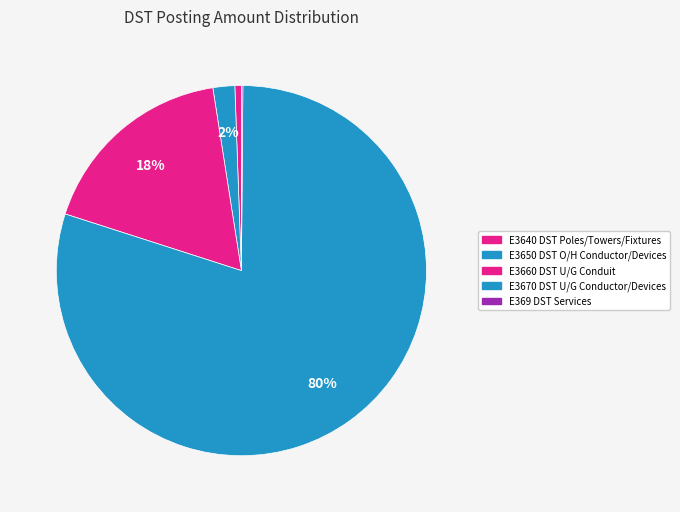

To the nearest percent, what is the combined percentage of E3650 DST O/H Conductor/Devices and E3660 DST U/G Conduit?

19%